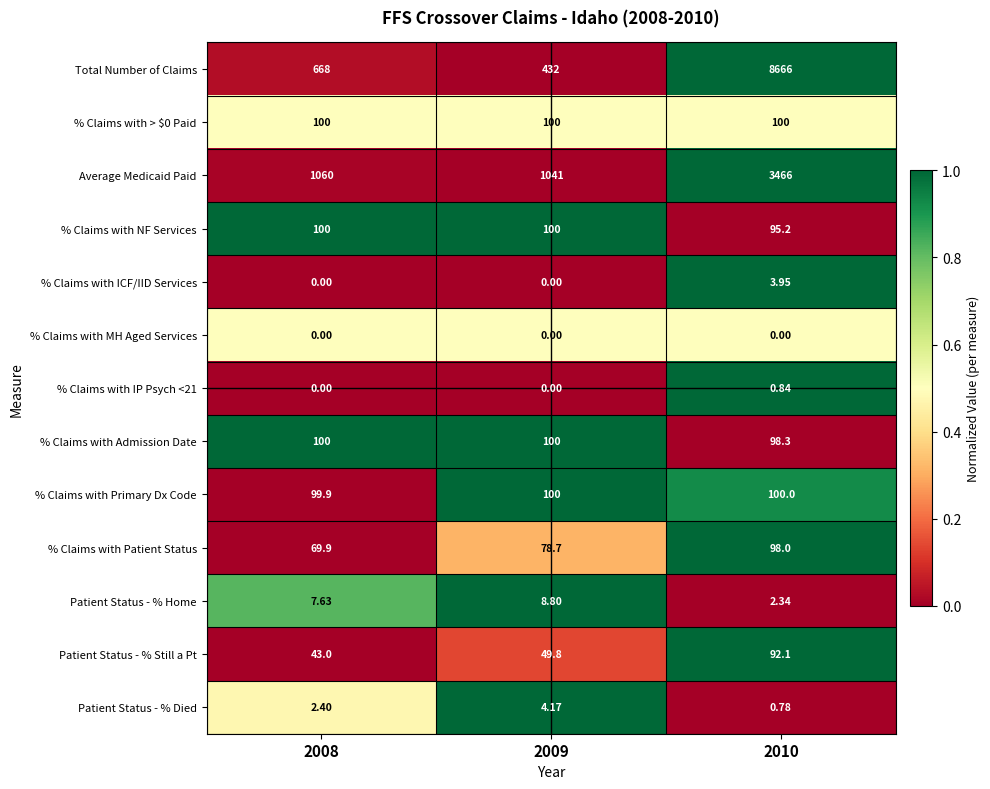

Which label corresponds to the largest value in the chart?

2010